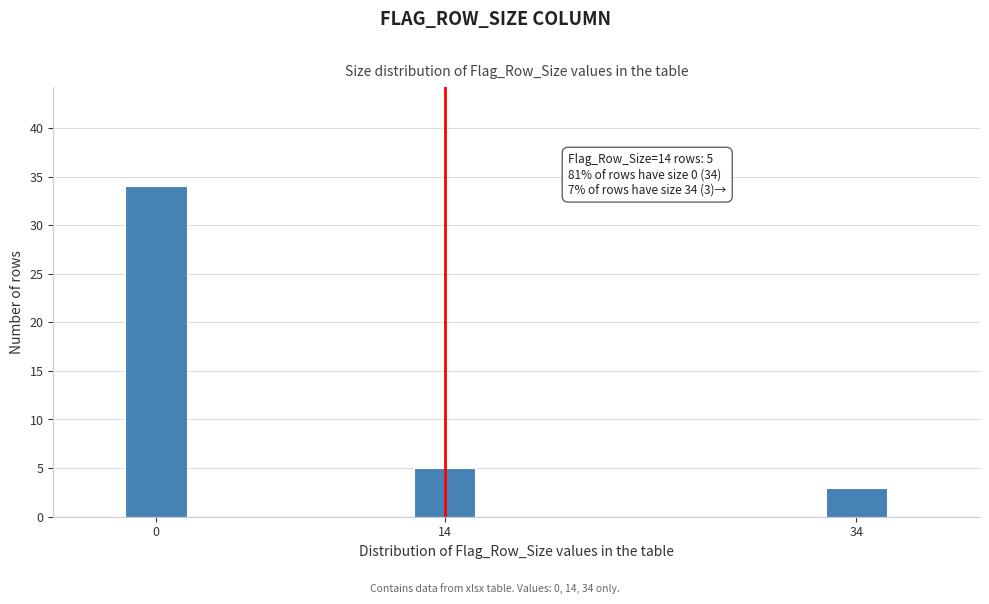

Reading right to left, what are all the values shown in this chart?

34=3	14=5	0=34